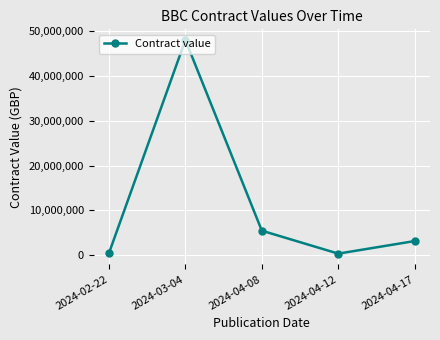

Which category has the highest value across all series?

2024-03-04